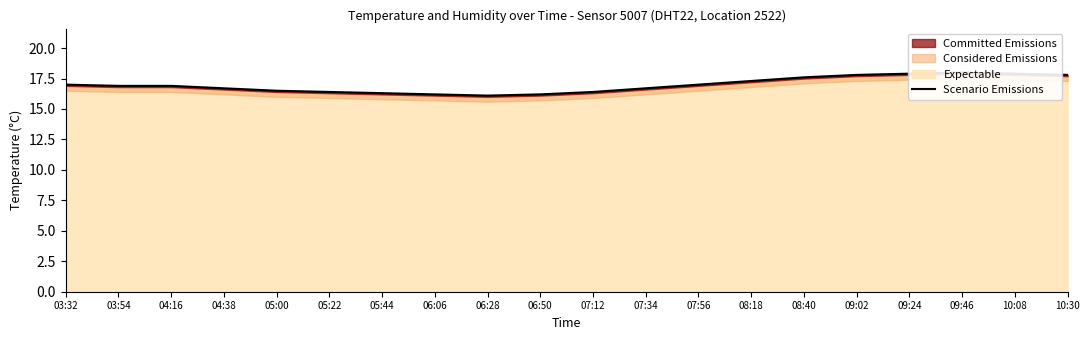

What position from the right is 08:40?

6